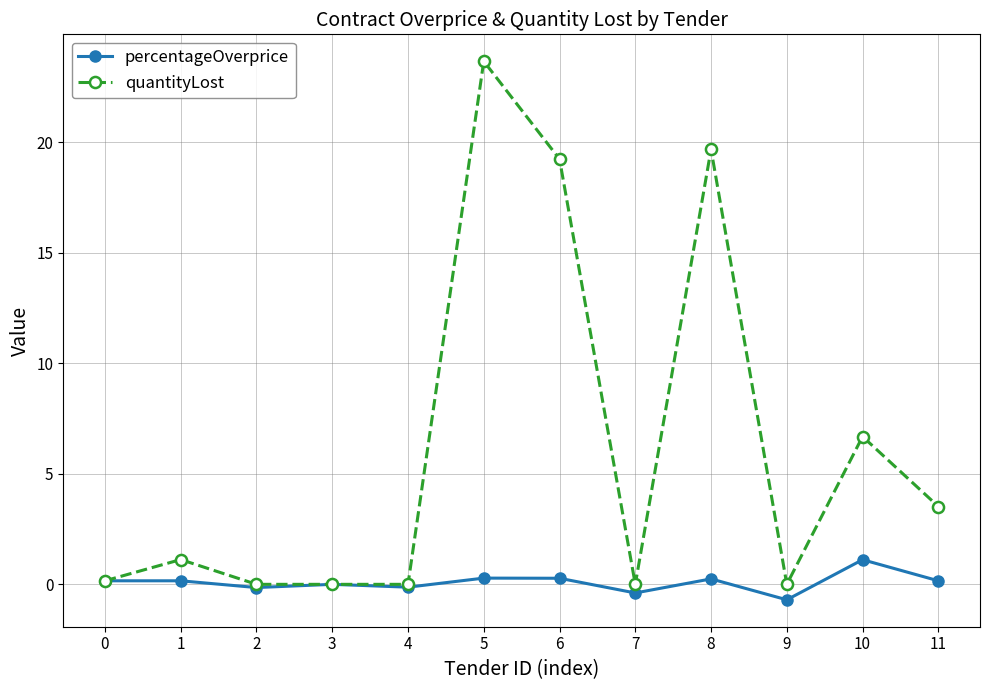

True or false: quantityLost has a value of 4.2 at 10.

False